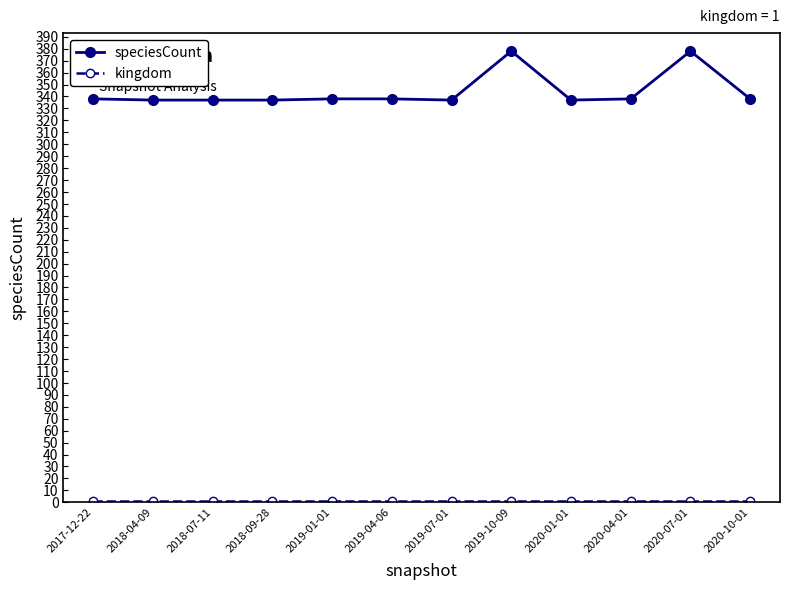

At how many categories does at least one series exceed 185?

12